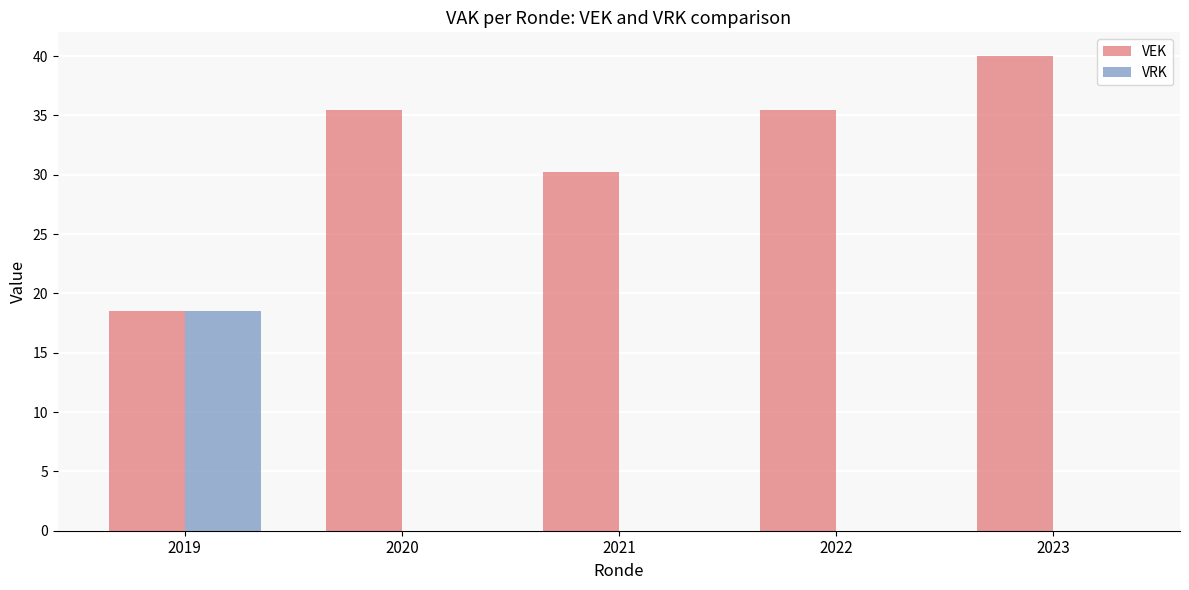

Does the chart contain stacked bars?

No